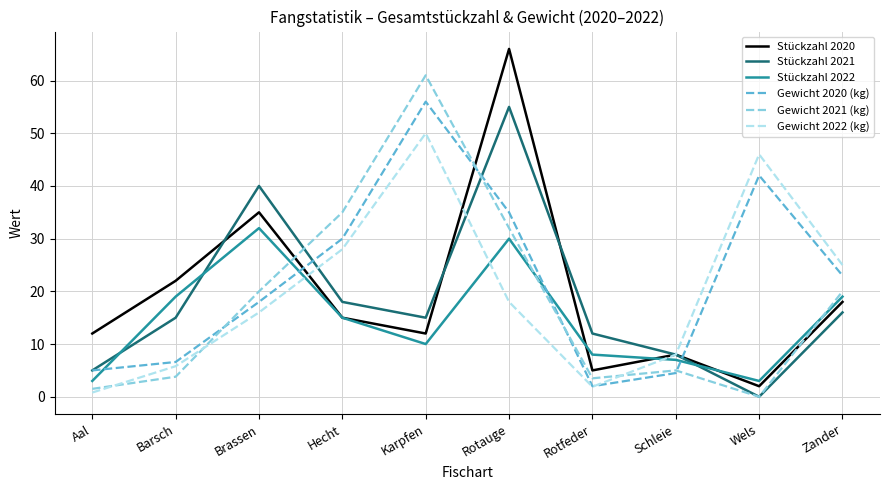

Reading left to right, list all the values displayed in this chart.

Stückzahl 2020: Aal=12.0	Barsch=22.0	Brassen=35.0	Hecht=15.0	Karpfen=12.0	Rotauge=66.0	Rotfeder=5.0	Schleie=8.0	Wels=2.0	Zander=18.0
Stückzahl 2021: Aal=5.0	Barsch=15.0	Brassen=40.0	Hecht=18.0	Karpfen=15.0	Rotauge=55.0	Rotfeder=12.0	Schleie=8.0	Wels=0.0	Zander=16.0
Stückzahl 2022: Aal=3.0	Barsch=19.0	Brassen=32.0	Hecht=15.0	Karpfen=10.0	Rotauge=30.0	Rotfeder=8.0	Schleie=7.0	Wels=3.0	Zander=19.0
Gewicht 2020 (kg): Aal=5.0	Barsch=6.6	Brassen=18.0	Hecht=30.0	Karpfen=56.0	Rotauge=35.0	Rotfeder=2.0	Schleie=4.5	Wels=42.0	Zander=23.0
Gewicht 2021 (kg): Aal=1.5	Barsch=3.8	Brassen=20.0	Hecht=35.0	Karpfen=61.0	Rotauge=32.0	Rotfeder=3.5	Schleie=5.0	Wels=0.0	Zander=20.0
Gewicht 2022 (kg): Aal=0.8	Barsch=5.8	Brassen=16.0	Hecht=28.0	Karpfen=50.0	Rotauge=18.0	Rotfeder=1.9	Schleie=8.0	Wels=46.0	Zander=25.0